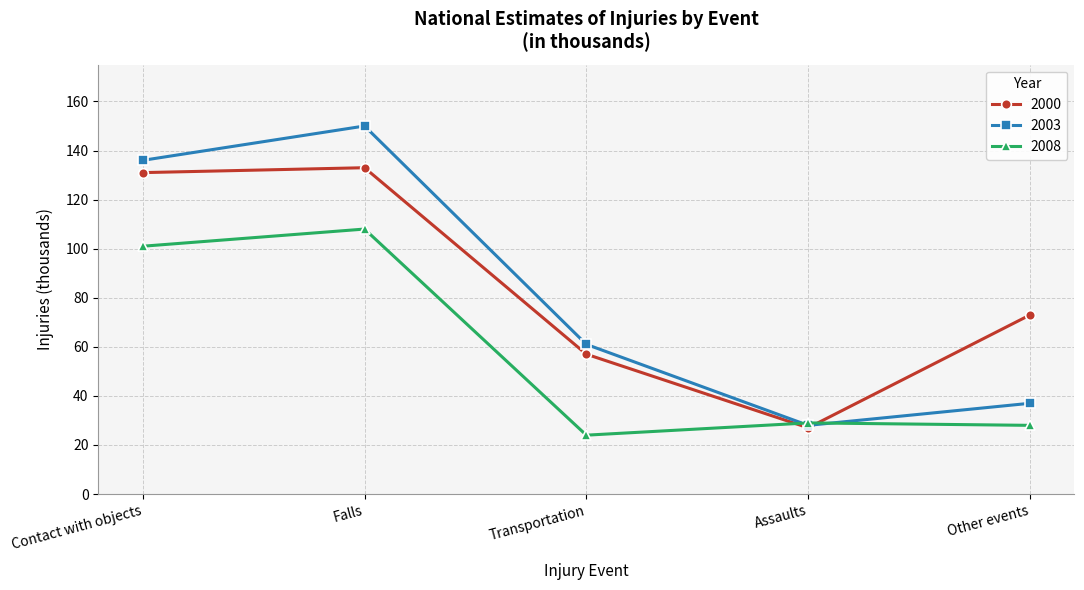

Rank the series by their maximum value, from highest to lowest.

2003, 2000, 2008